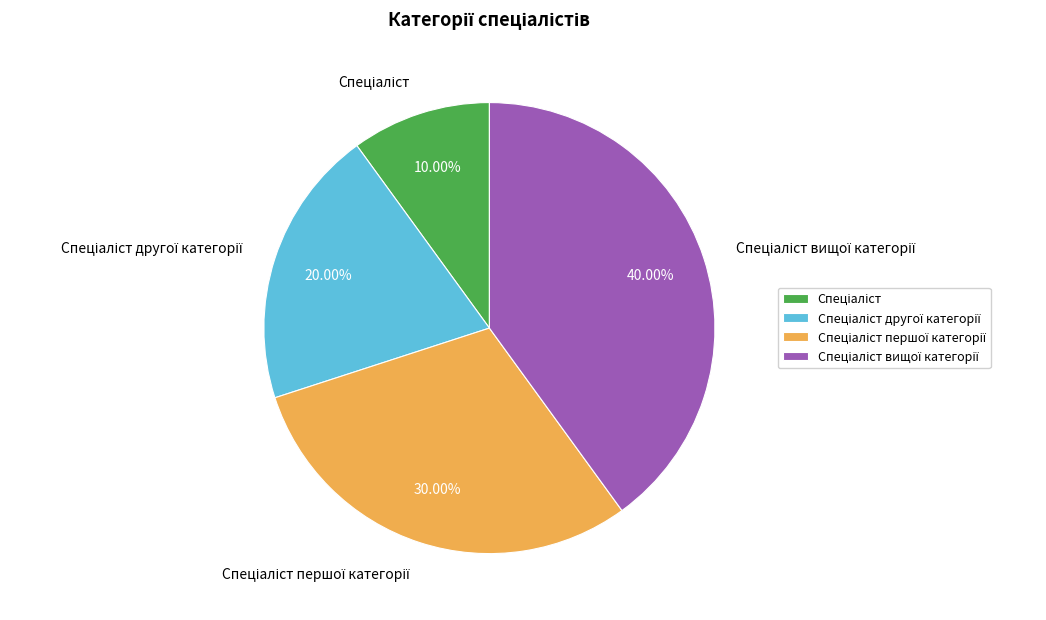

Is there any slice that represents more than half of the pie?

No